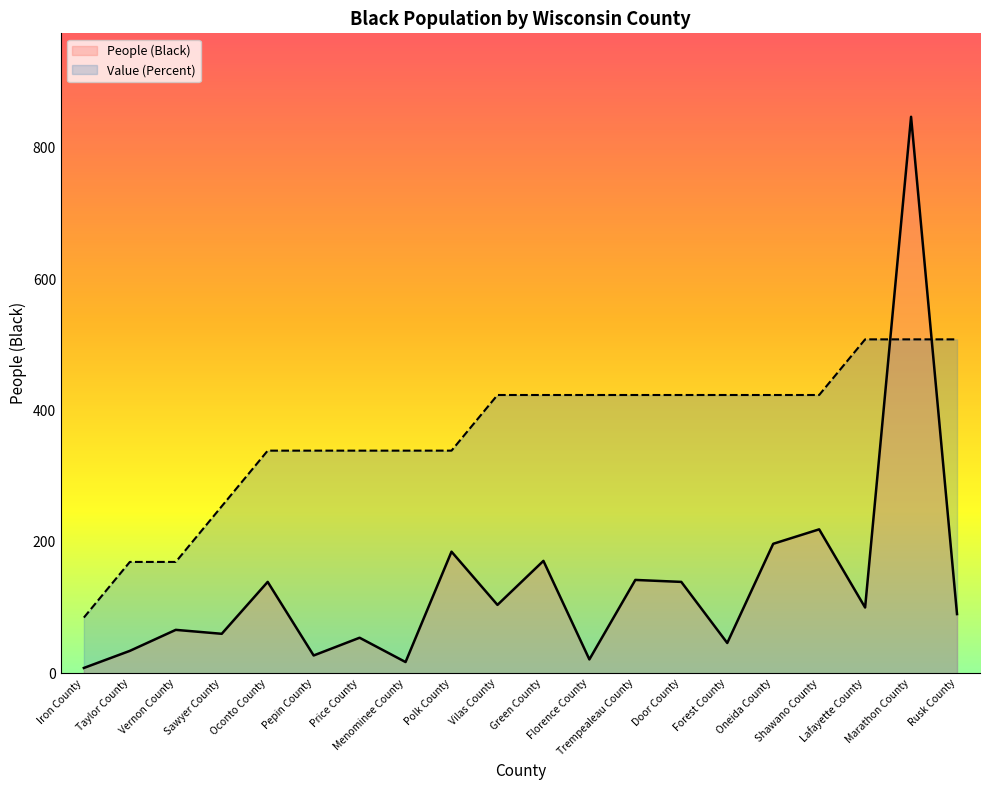

What is the label of the 14th point from the right?

Price County